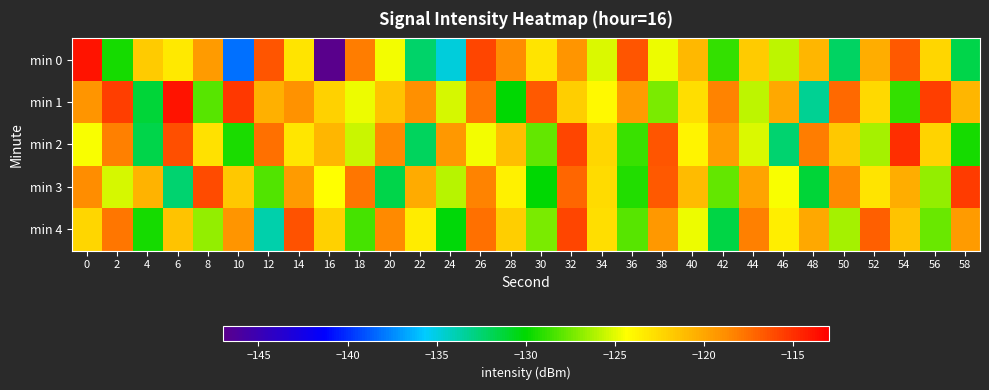

At 2, list the series in order from smallest to largest.

min 0, min 3, min 2, min 4, min 1